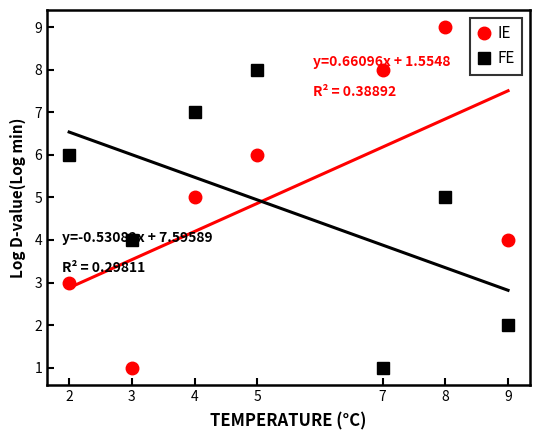

Which series changed the most between 3 and 9?

IE